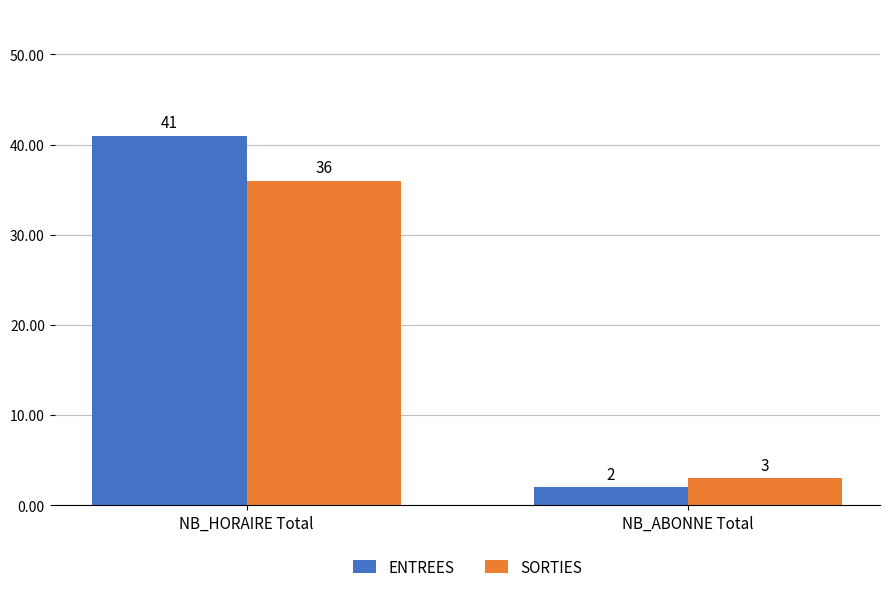

Read the ENTREES value at NB_HORAIRE Total.

41